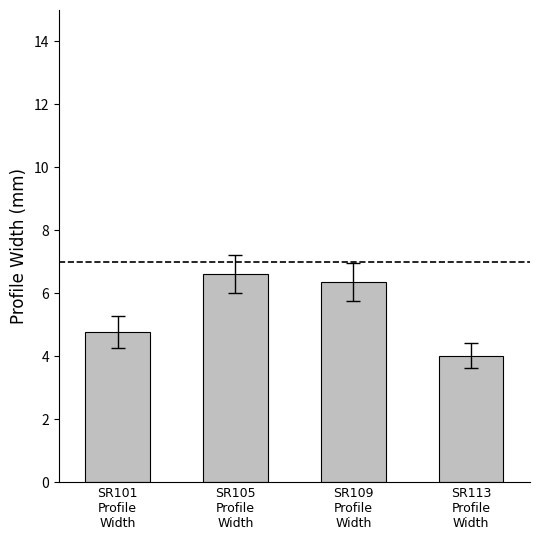

Reading left to right, extract all data points from this chart.

SR101
Profile
Width=4.8	SR105
Profile
Width=6.6	SR109
Profile
Width=6.4	SR113
Profile
Width=4.0